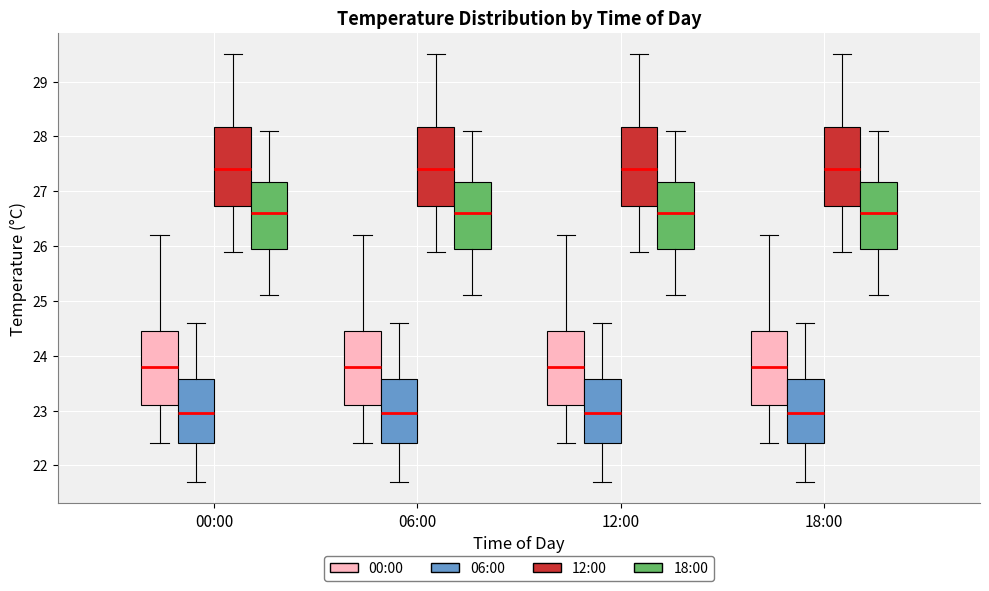

Reading left to right, transcribe this box plot: for each box, give where its median line is, the range the box spans, and where its two whiskers end, as read against the y-axis. The values are not printed on the chart, so give them approximately, as read against the axis.

00:00 (00:00): median 23.8, box 23.1 to 24.5, whiskers 22.4 to 26.2
00:00 (06:00): median 23.0, box 22.4 to 23.6, whiskers 21.7 to 24.6
00:00 (12:00): median 27.4, box 26.7 to 28.2, whiskers 25.9 to 29.5
00:00 (18:00): median 26.6, box 26.0 to 27.2, whiskers 25.1 to 28.1
06:00 (00:00): median 23.8, box 23.1 to 24.5, whiskers 22.4 to 26.2
06:00 (06:00): median 23.0, box 22.4 to 23.6, whiskers 21.7 to 24.6
06:00 (12:00): median 27.4, box 26.7 to 28.2, whiskers 25.9 to 29.5
06:00 (18:00): median 26.6, box 26.0 to 27.2, whiskers 25.1 to 28.1
12:00 (00:00): median 23.8, box 23.1 to 24.5, whiskers 22.4 to 26.2
12:00 (06:00): median 23.0, box 22.4 to 23.6, whiskers 21.7 to 24.6
12:00 (12:00): median 27.4, box 26.7 to 28.2, whiskers 25.9 to 29.5
12:00 (18:00): median 26.6, box 26.0 to 27.2, whiskers 25.1 to 28.1
18:00 (00:00): median 23.8, box 23.1 to 24.5, whiskers 22.4 to 26.2
18:00 (06:00): median 23.0, box 22.4 to 23.6, whiskers 21.7 to 24.6
18:00 (12:00): median 27.4, box 26.7 to 28.2, whiskers 25.9 to 29.5
18:00 (18:00): median 26.6, box 26.0 to 27.2, whiskers 25.1 to 28.1